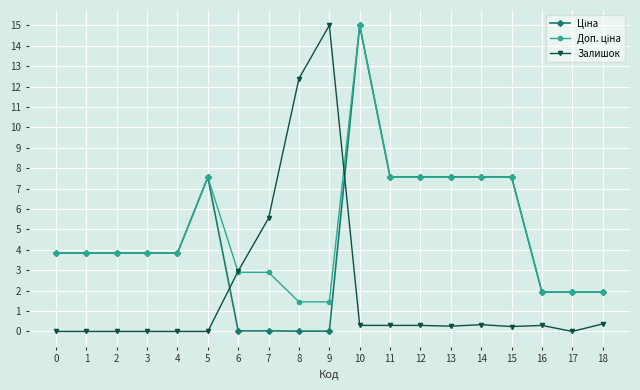

How many lines are shown in the chart?

3